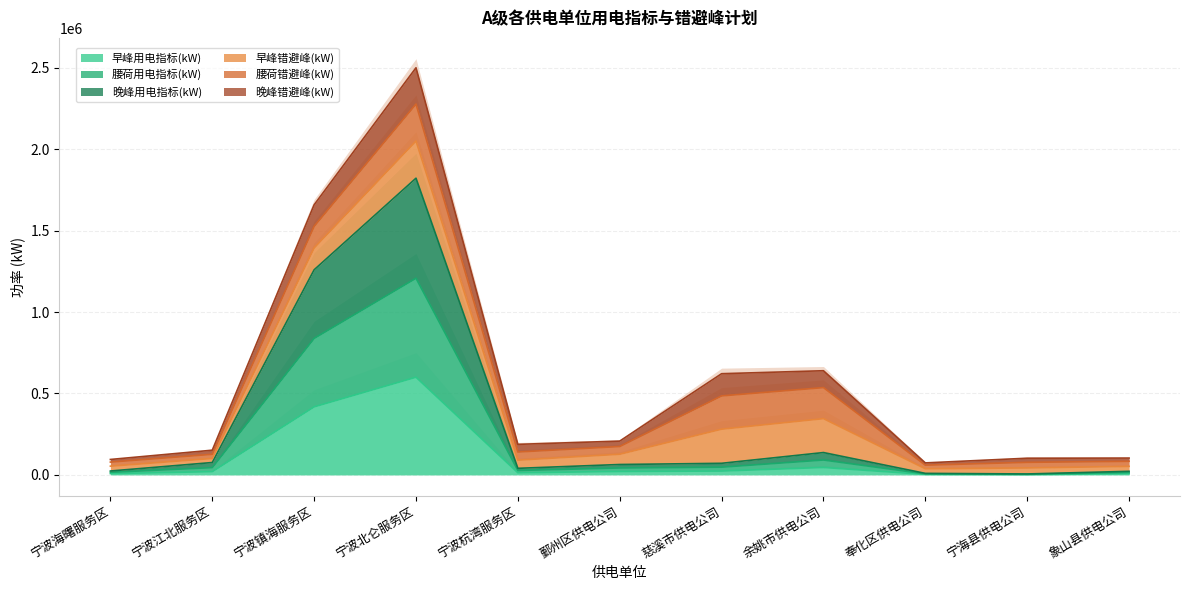

At which label does 早峰用电指标(kW) reach its peak?

宁波北仑服务区